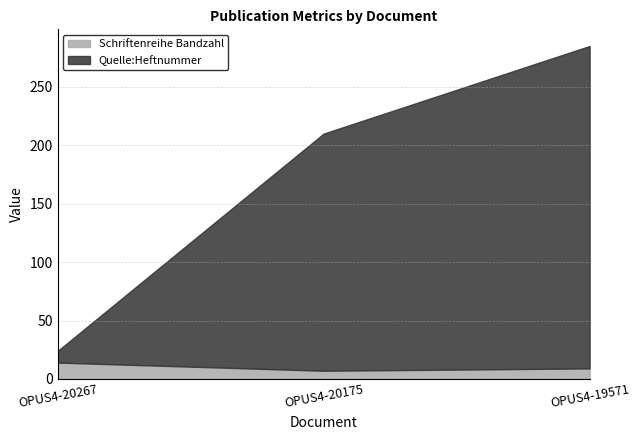

What are all the series names shown in the legend?

Schriftenreihe Bandzahl, Quelle:Heftnummer